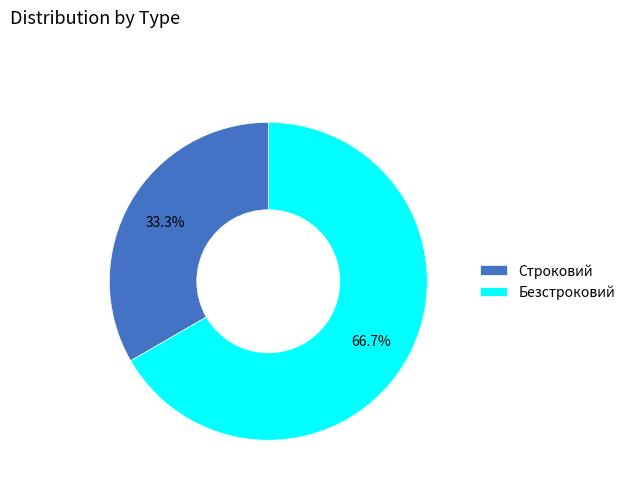

Which category has the smallest portion of the pie?

Строковий